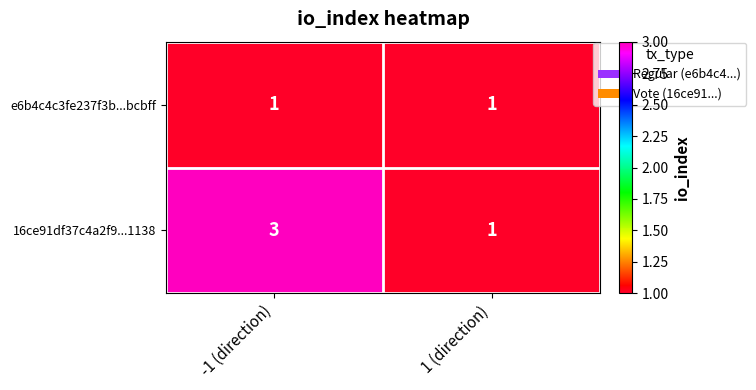

Between -1 (direction) and 1 (direction), which series saw the biggest shift?

16ce91df37c4a2f9...1138